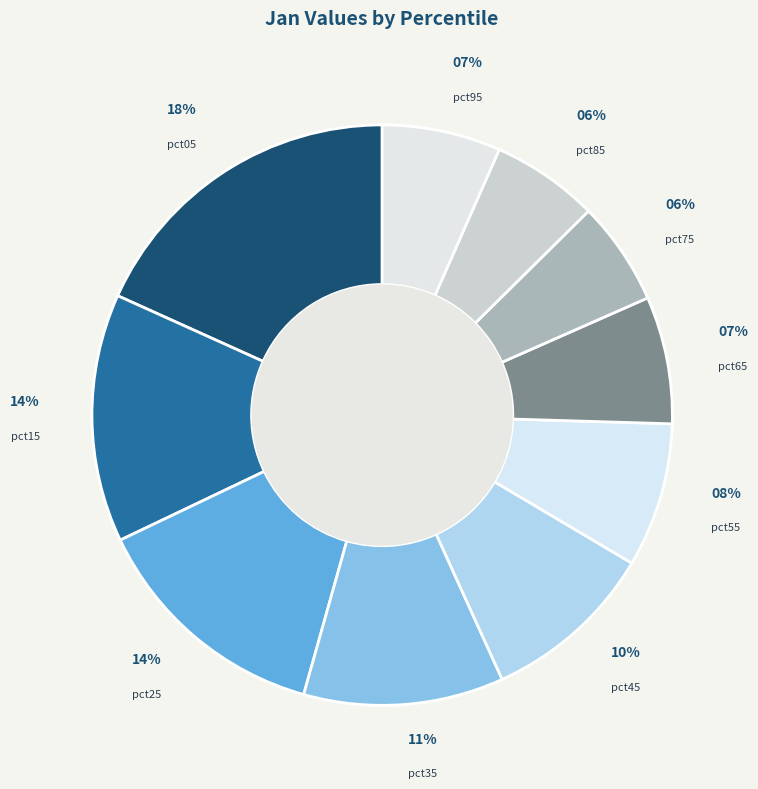

To the nearest percent, what portion does pct65 represent?

7%